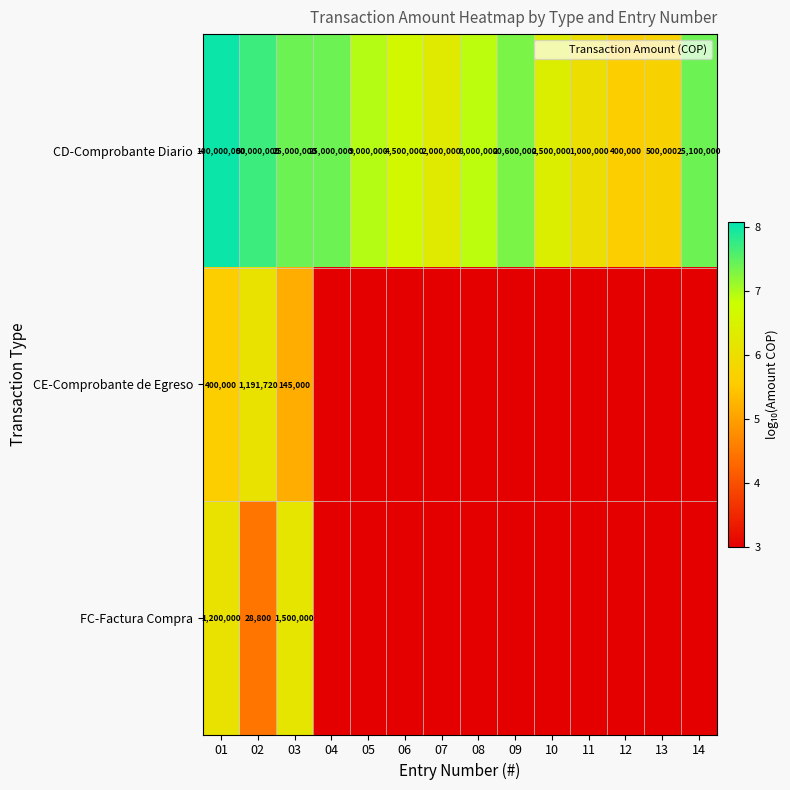

The CD-Comprobante Diario series shows 7.3 at 09. True or false?

True